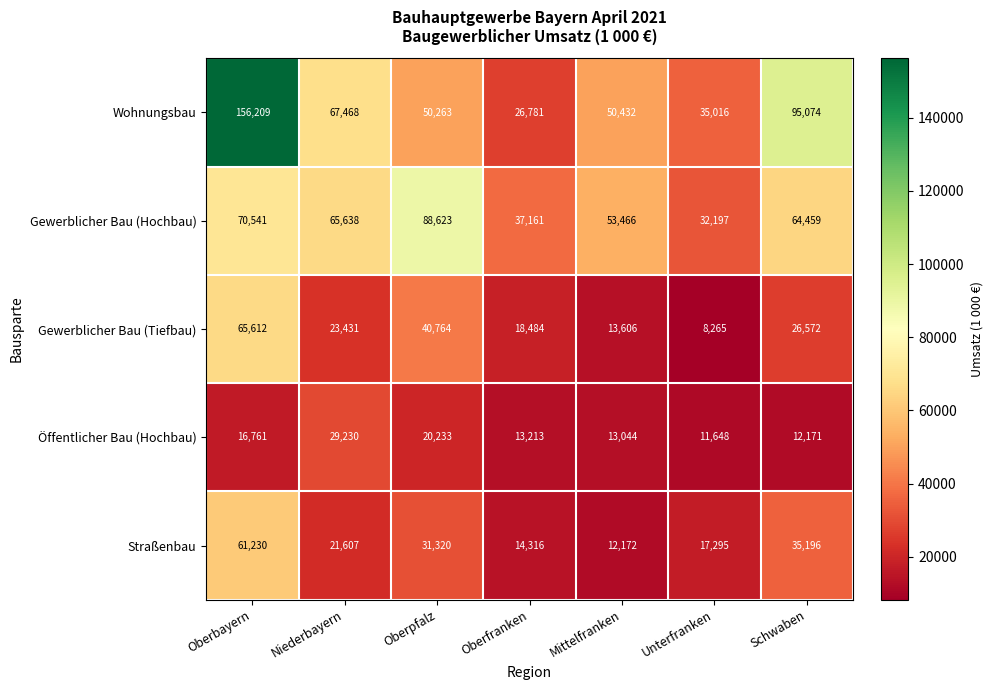

What is the spread (max minus min) of values at Schwaben?

82903